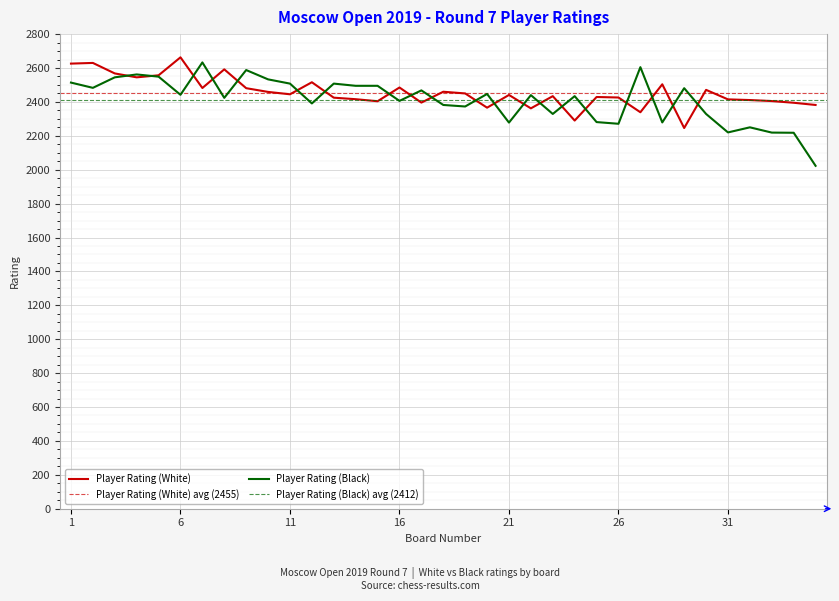

At 13, list the series in order from largest to smallest.

Player Rating (Black), Player Rating (White)